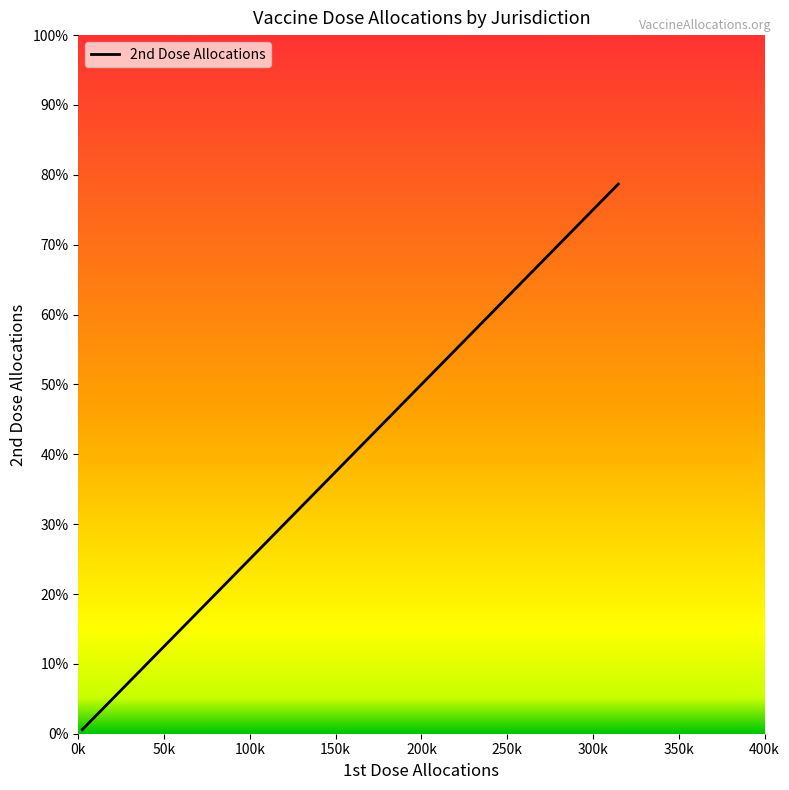

True or false: the data has more than 2 interior local peaks.

False